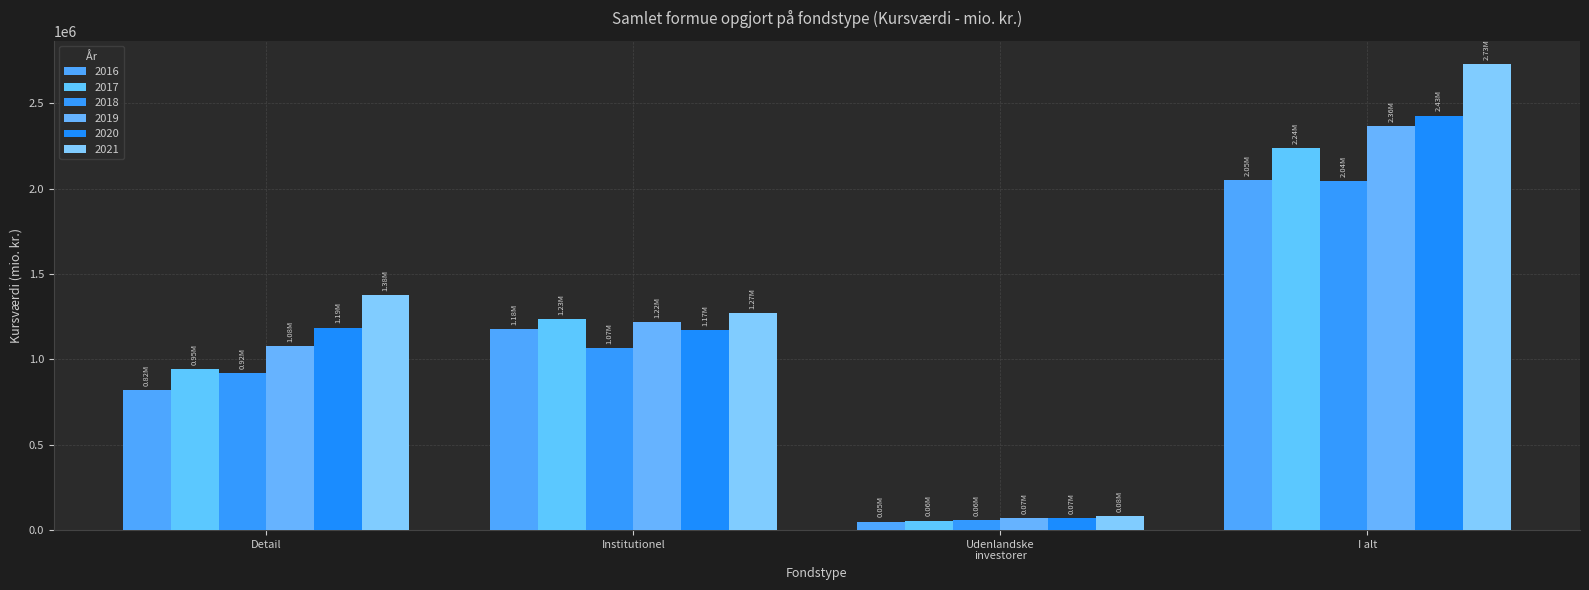

What is the value of the 2018 bar at the 2nd from the left?

1065845.1